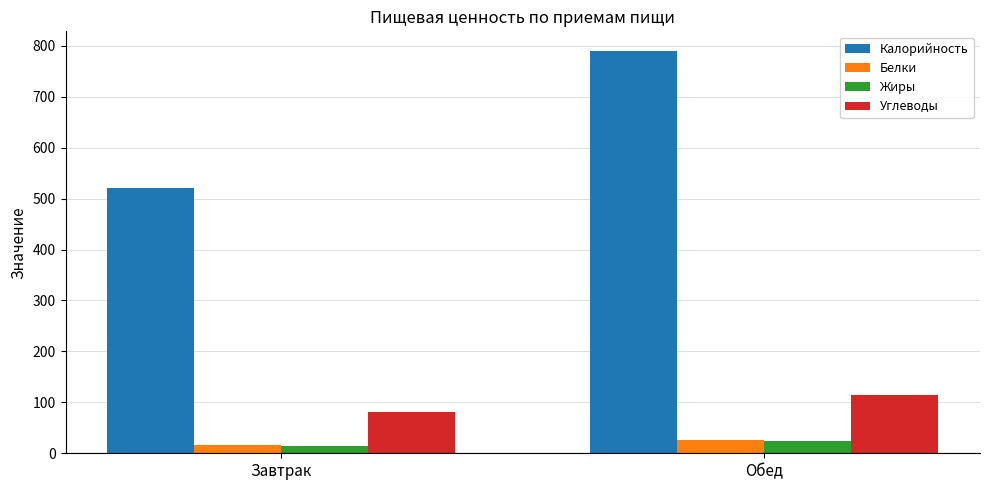

The Жиры series shows 24.4 at Обед. True or false?

True